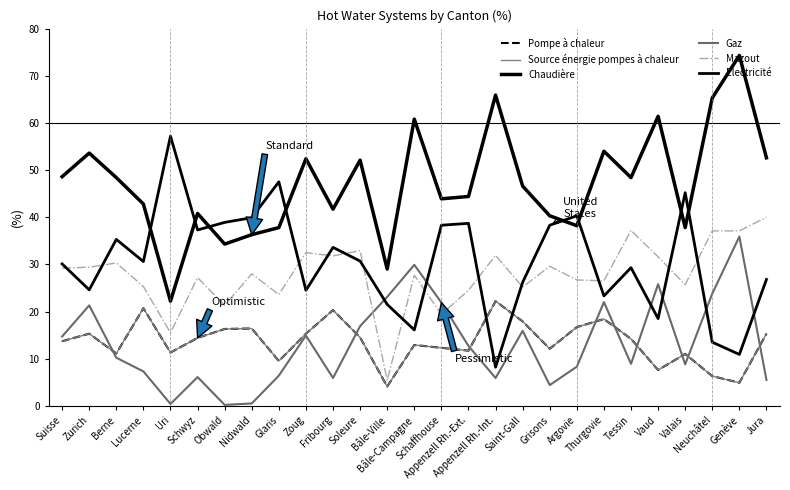

True or false: Mazout has a value of 14.5 at Appenzell Rh.-Ext..

False